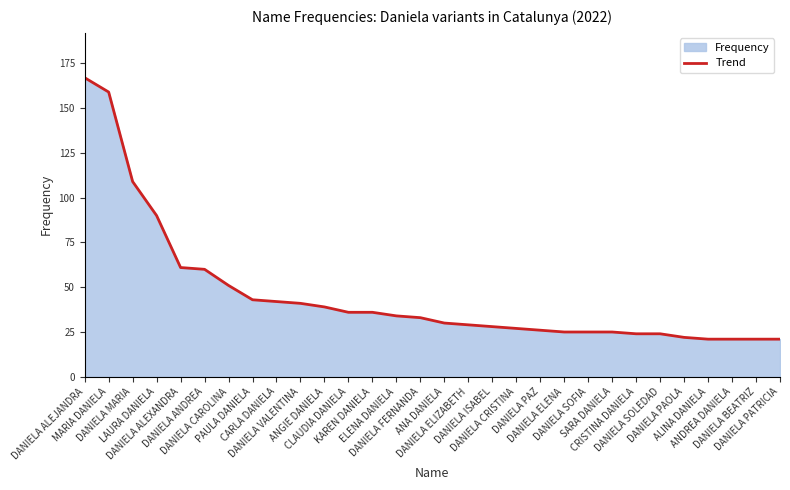

True or false: the data shows 9 at ANA DANIELA.

False